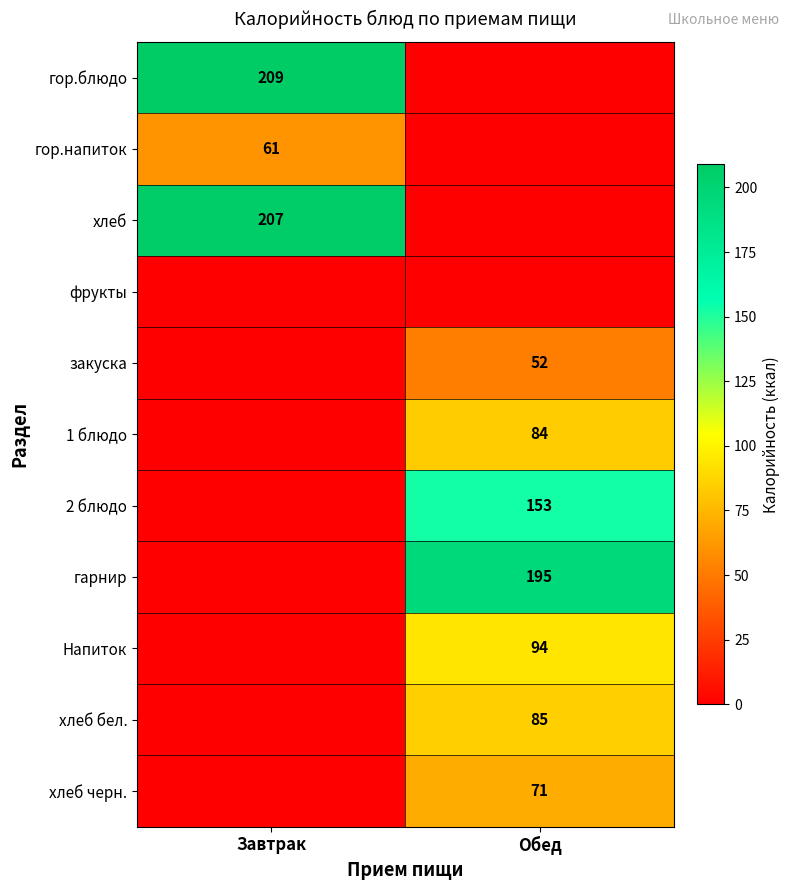

The 1 блюдо series shows 28 at Обед. True or false?

False